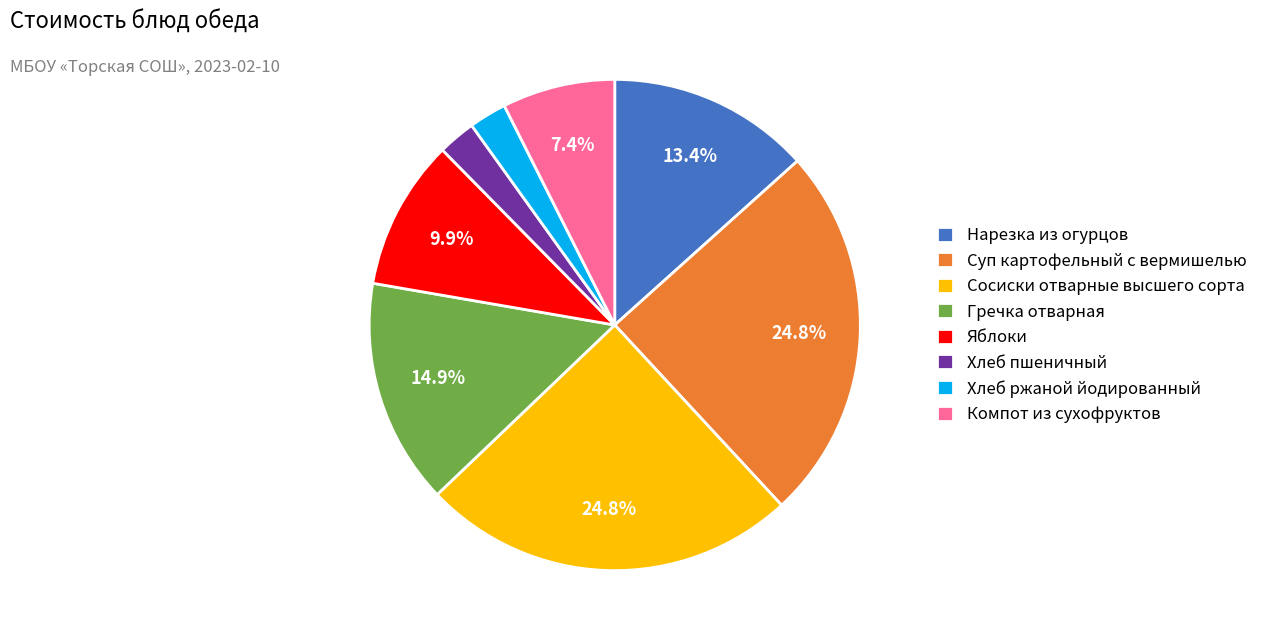

What percentage do Нарезка из огурцов and Компот из сухофруктов together represent?

20.8%